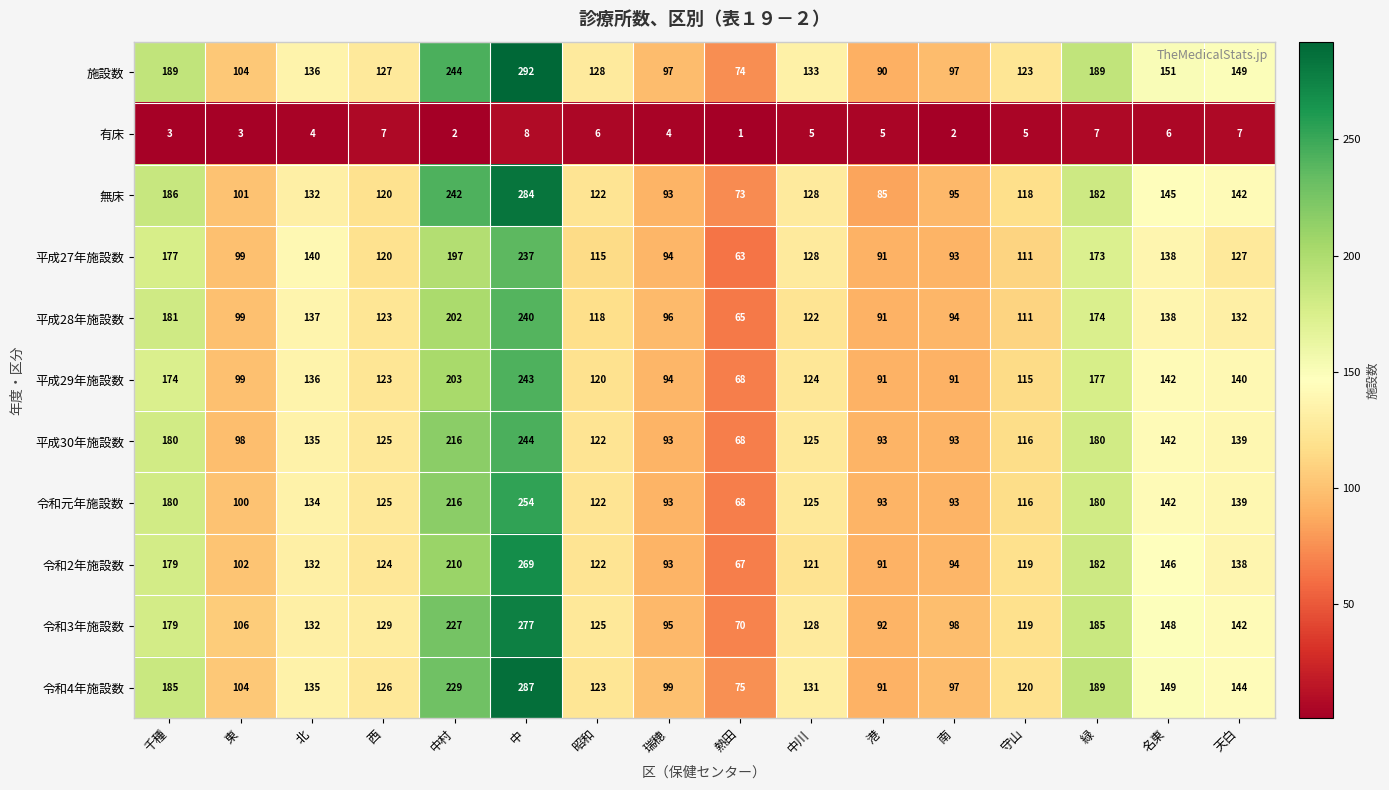

Which series has the largest total across all categories?

施設数